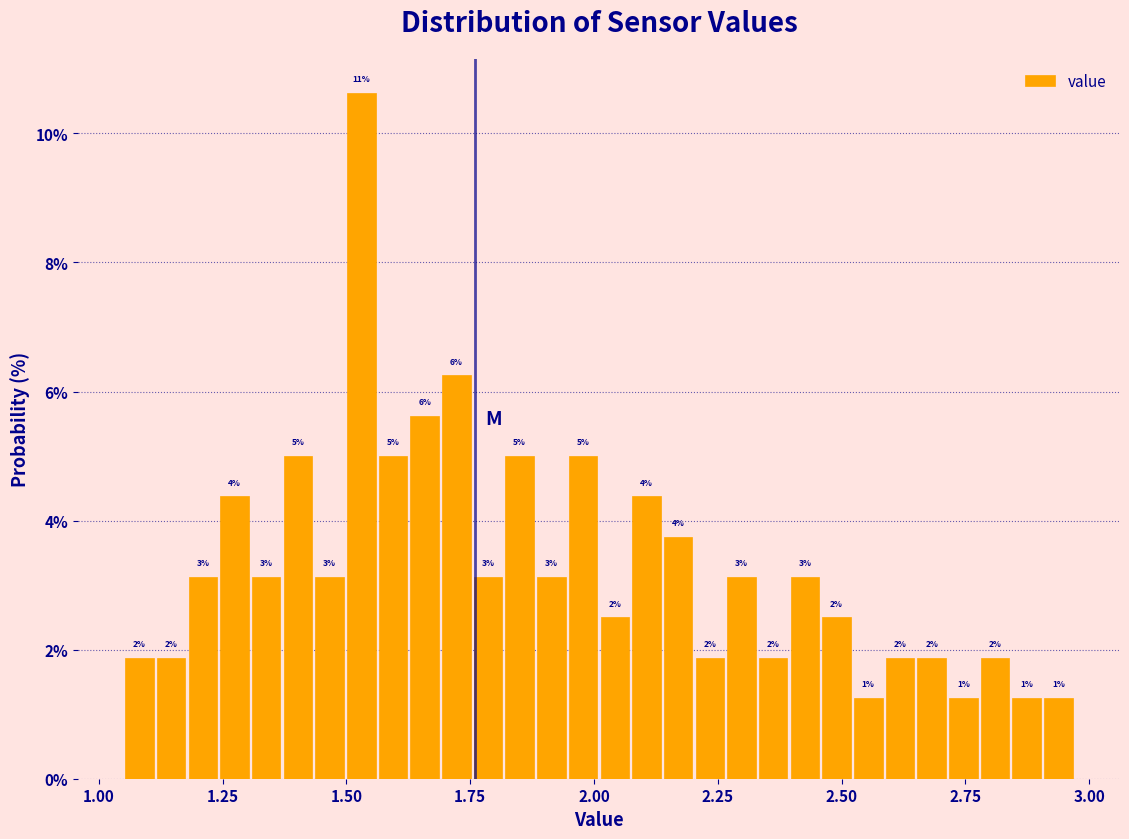

Around what value on the x-axis is the tallest bar? Give the approximate position of its centre, as read against the axis.

1.55